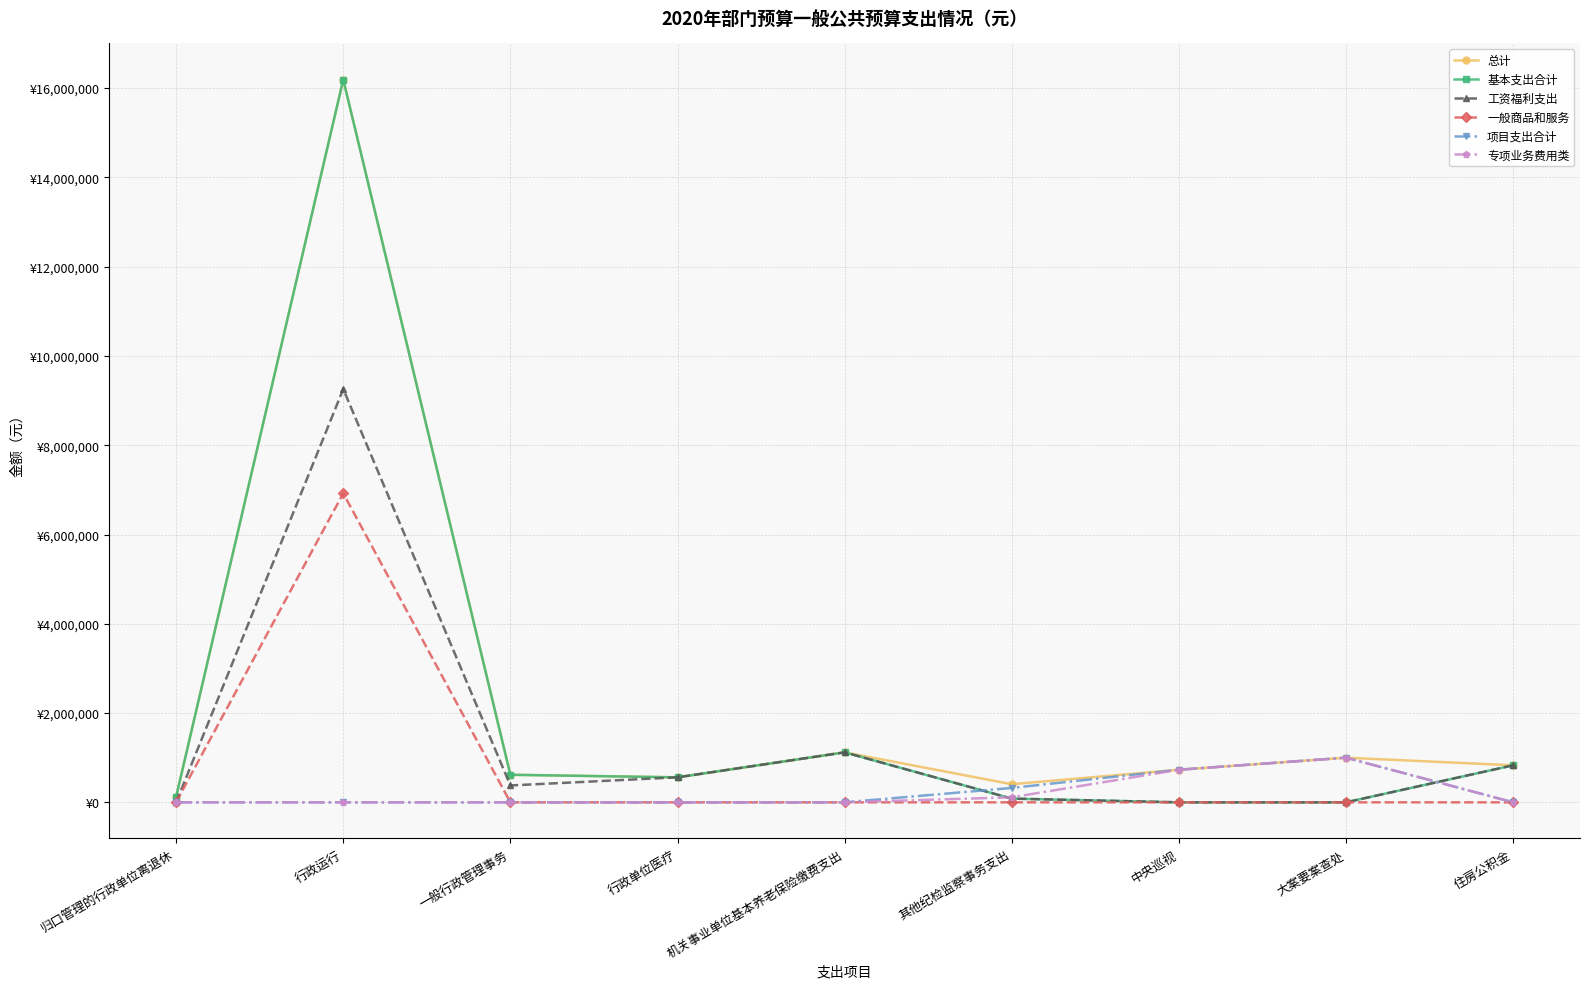

What is the sum of the 总计 values at 大案要案查处 and 行政单位医疗?

1559885.7